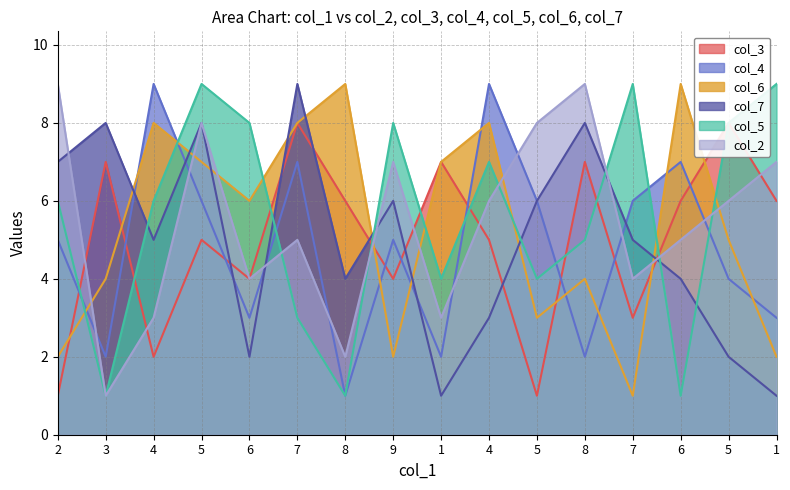

Reading left to right, what are all the values shown in this chart?

col_3: 1	7	2	5	4	8	6	4	7	5	1	7	3	6	8	6
col_4: 5	2	9	6	3	7	1	5	2	9	6	2	6	7	4	3
col_6: 2	4	8	7	6	8	9	2	7	8	3	4	1	9	5	2
col_7: 7	8	5	8	2	9	4	6	1	3	6	8	5	4	2	1
col_5: 6	1	6	9	8	3	1	8	4	7	4	5	9	1	8	9
col_2: 9	1	3	8	4	5	2	7	3	6	8	9	4	5	6	7